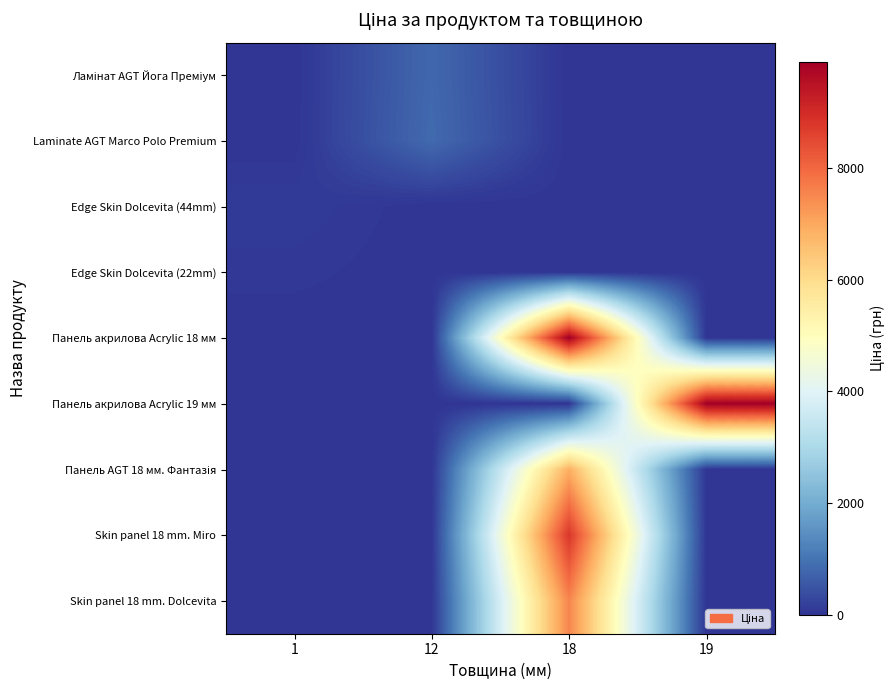

Which has a higher value, 12 or 19?

12